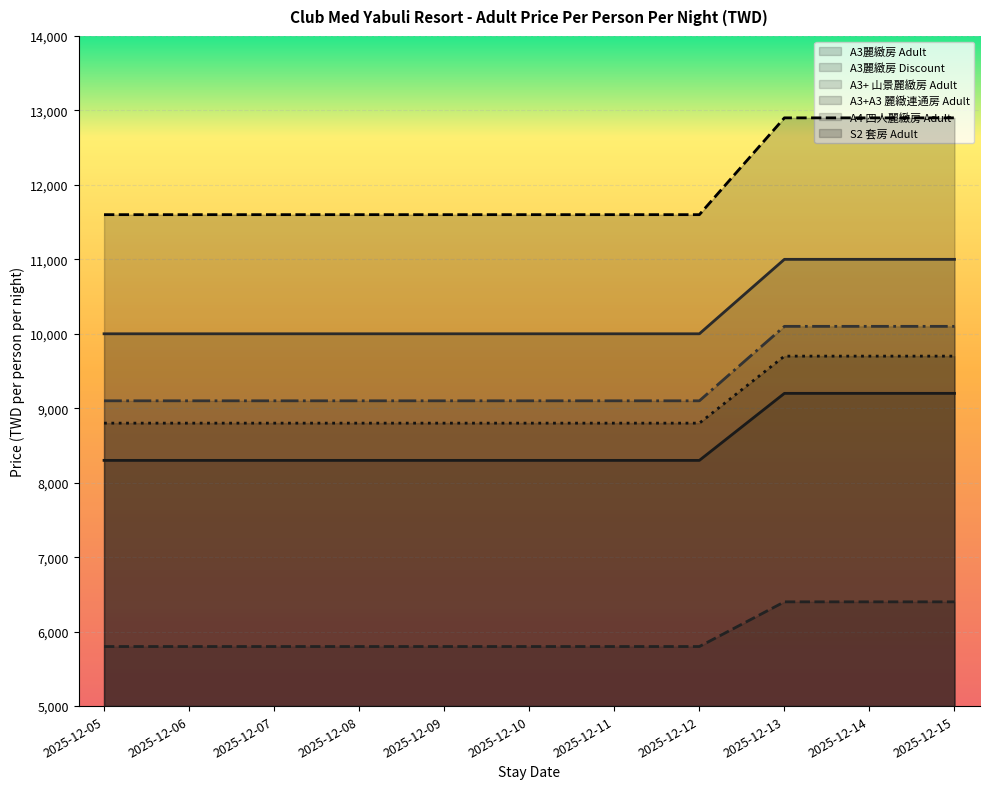

Which series has the largest total across all categories?

S2 套房 Adult